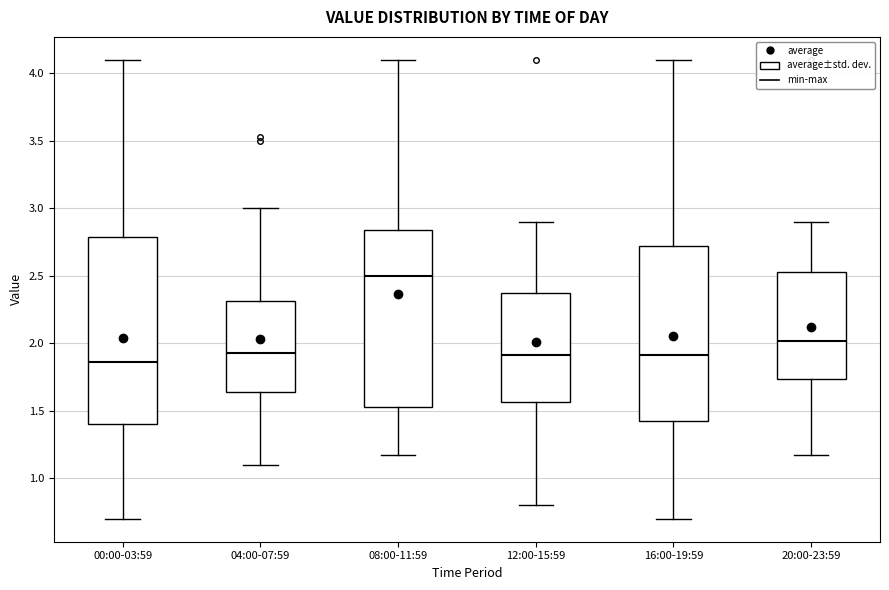

Reading left to right, transcribe this box plot: for each box, give where its median line is, the range the box spans, and where its two whiskers end, as read against the y-axis. The values are not printed on the chart, so give them approximately, as read against the axis.

00:00-03:59: median 1.85, box 1.40 to 2.80, whiskers 0.70 to 4.10
04:00-07:59: median 1.95, box 1.65 to 2.30, whiskers 1.10 to 3.00
08:00-11:59: median 2.50, box 1.55 to 2.85, whiskers 1.15 to 4.10
12:00-15:59: median 1.90, box 1.55 to 2.40, whiskers 0.80 to 2.90
16:00-19:59: median 1.90, box 1.40 to 2.70, whiskers 0.70 to 4.10
20:00-23:59: median 2.00, box 1.75 to 2.55, whiskers 1.15 to 2.90